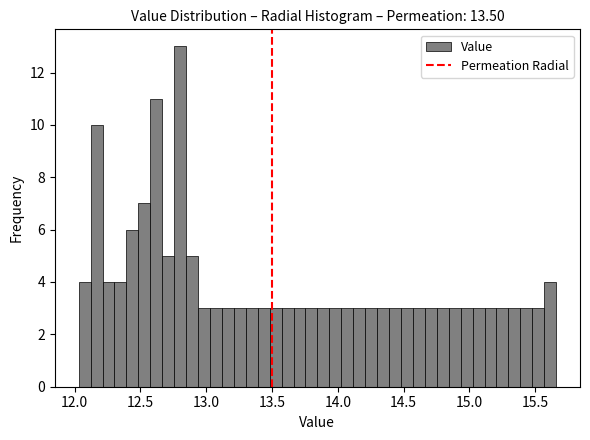

Around what value on the x-axis is the tallest bar? Give the approximate position of its centre, as read against the axis.

12.80